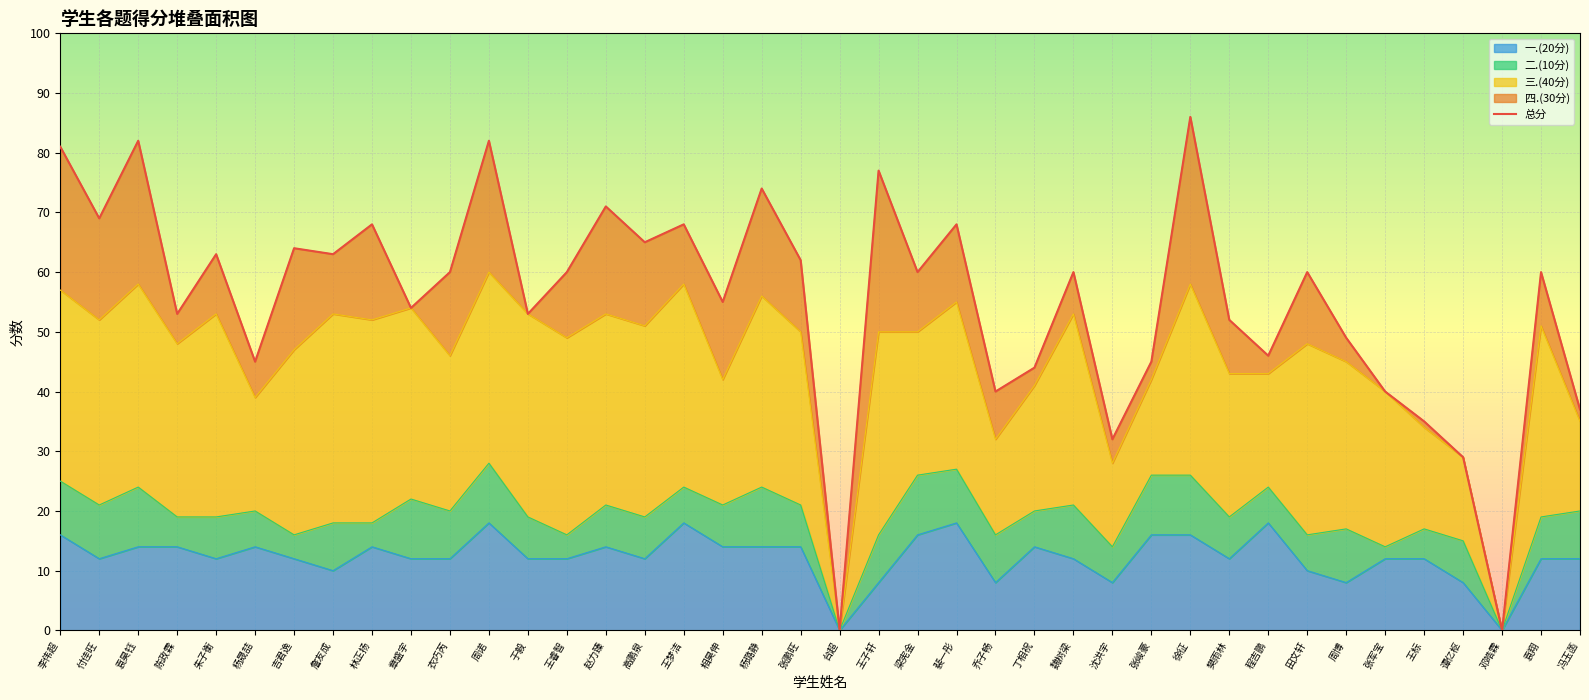

At which label is 三.(40分) closest to 17?

王标